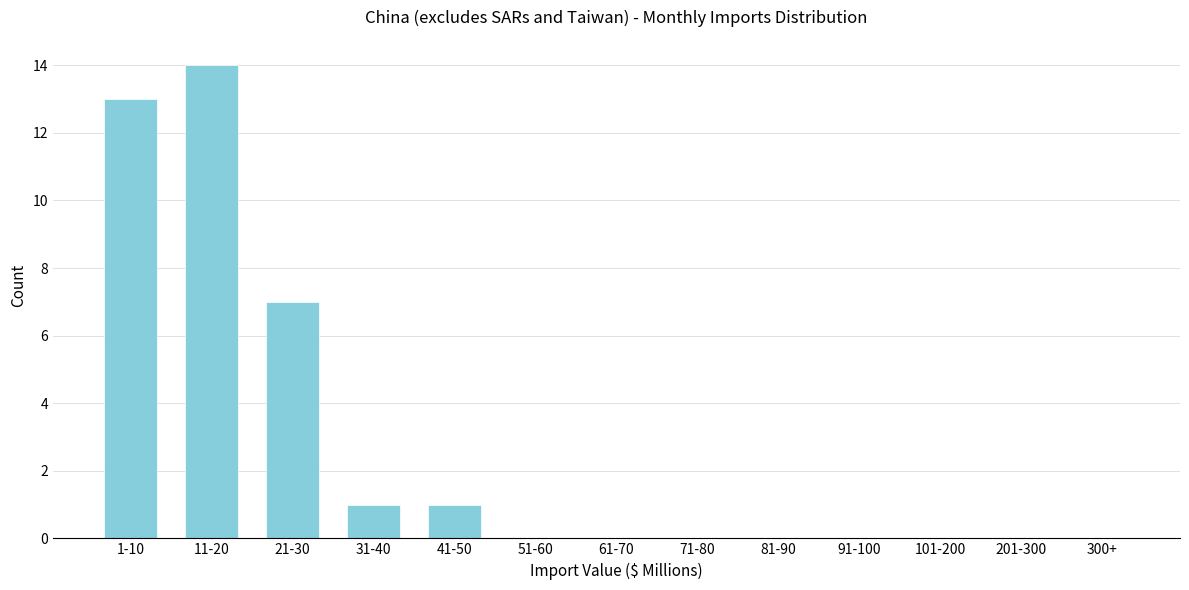

Reading left to right, what are all the values shown in this chart?

1-10=13	11-20=14	21-30=7	31-40=1	41-50=1	51-60=0	61-70=0	71-80=0	81-90=0	91-100=0	101-200=0	201-300=0	300+=0